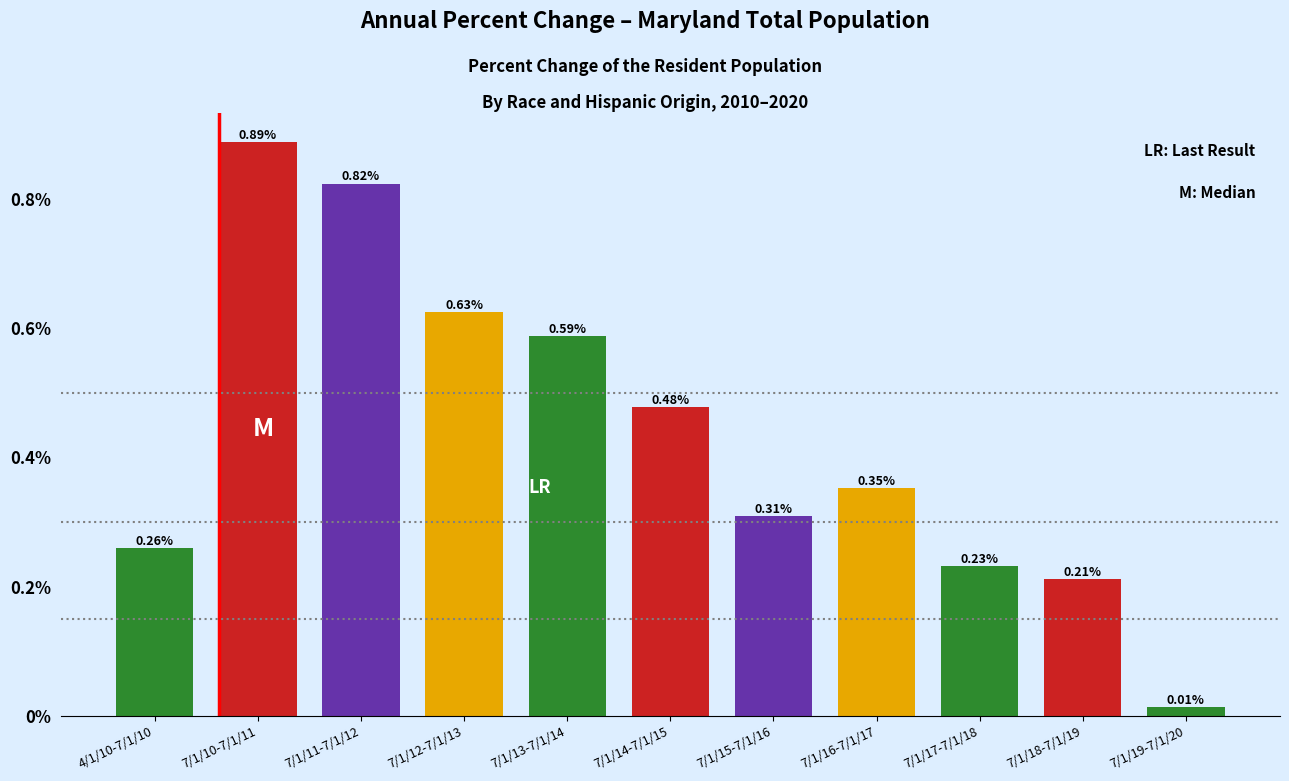

Rank the categories by value from lowest to highest.

7/1/19-7/1/20, 7/1/18-7/1/19, 7/1/17-7/1/18, 4/1/10-7/1/10, 7/1/15-7/1/16, 7/1/16-7/1/17, 7/1/14-7/1/15, 7/1/13-7/1/14, 7/1/12-7/1/13, 7/1/11-7/1/12, 7/1/10-7/1/11